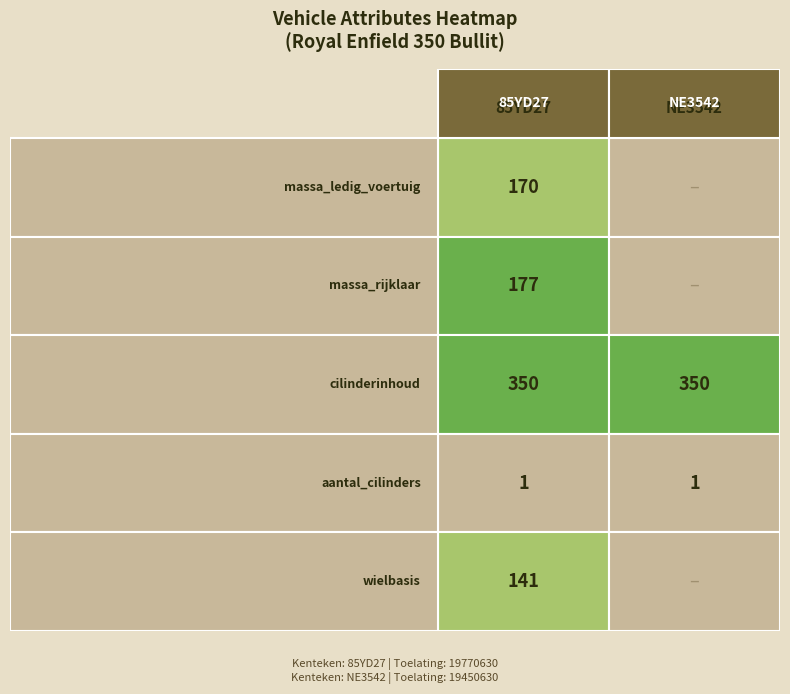

Which series has the largest total across all categories?

85YD27